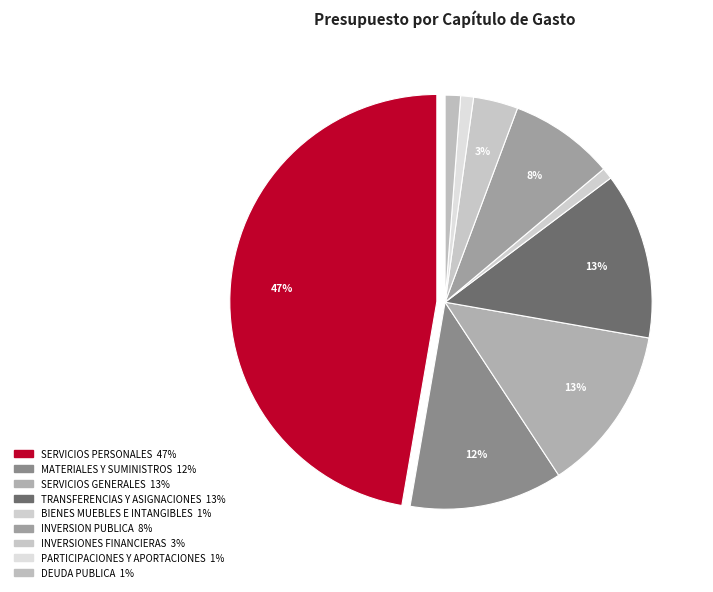

Is there a majority slice in this chart?

No